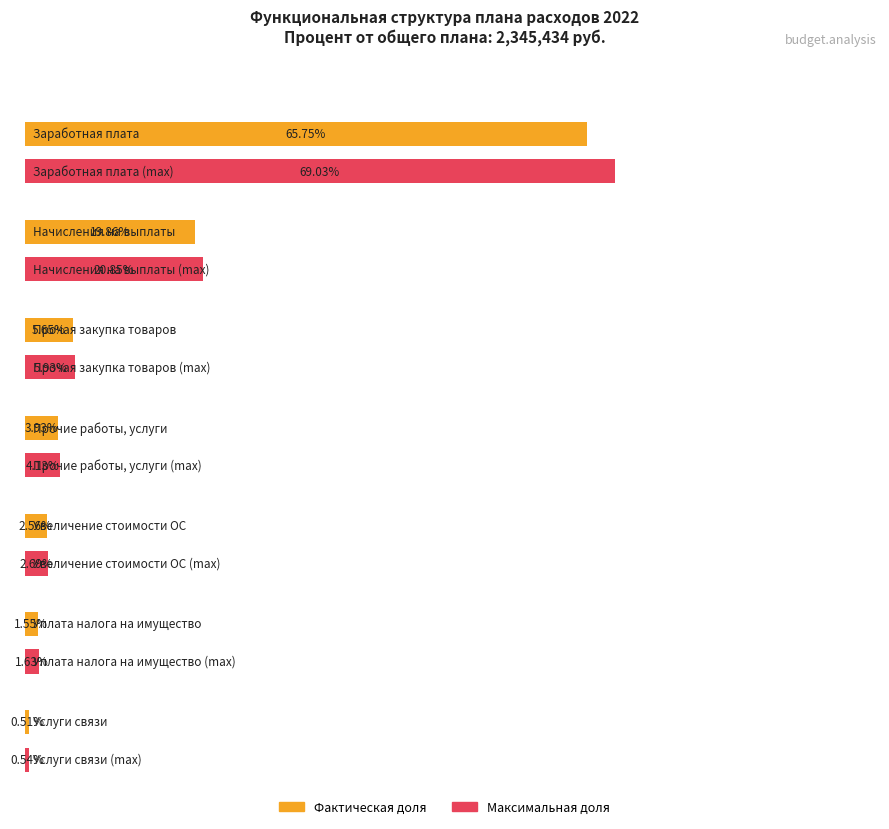

What is the label of the 2nd bar from the left?

Начисления на выплаты по оплате труда